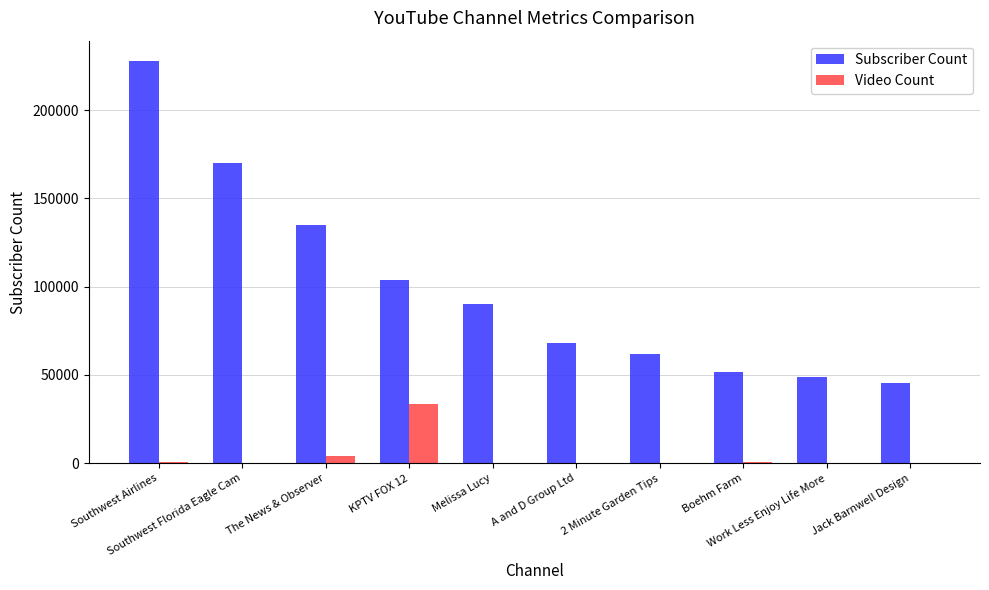

What is the maximum value shown in the chart?

228000